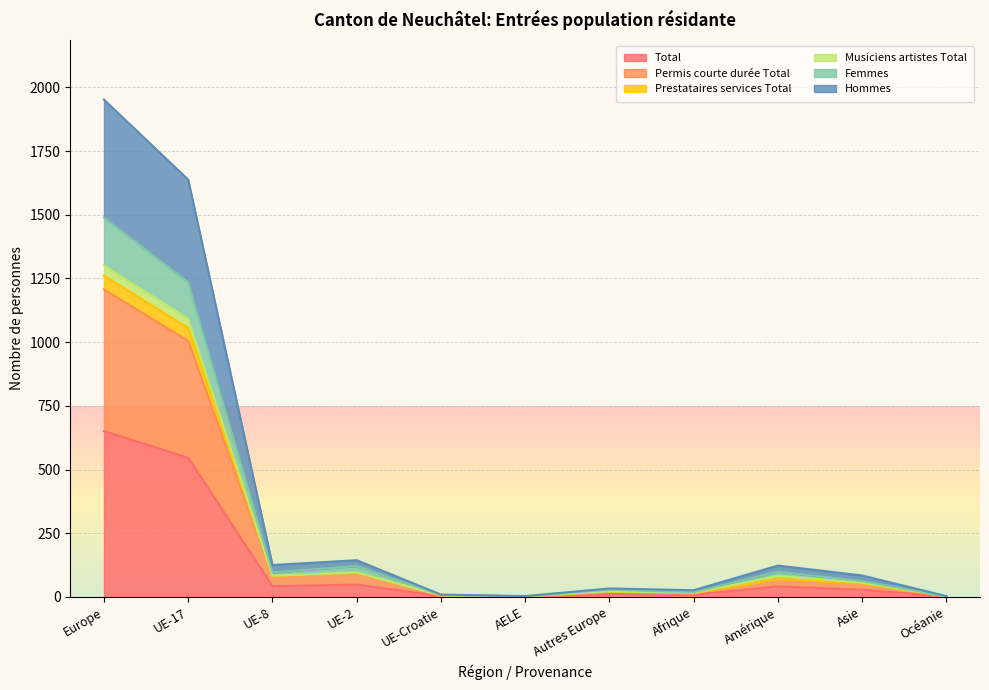

At how many categories does at least one series exceed 1134?

2